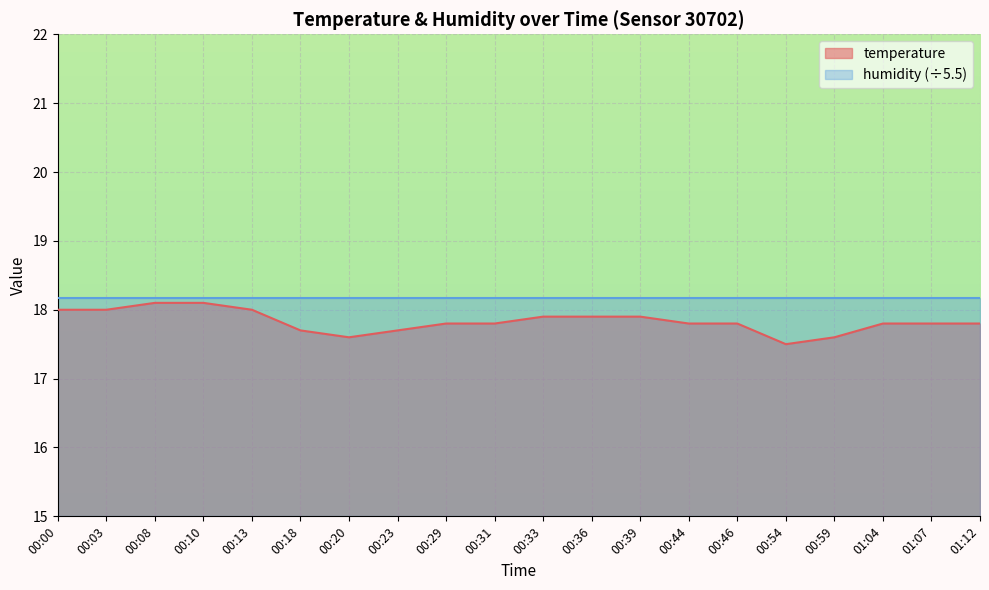

The chart shows a value of 24.2 at 00:03. True or false?

False